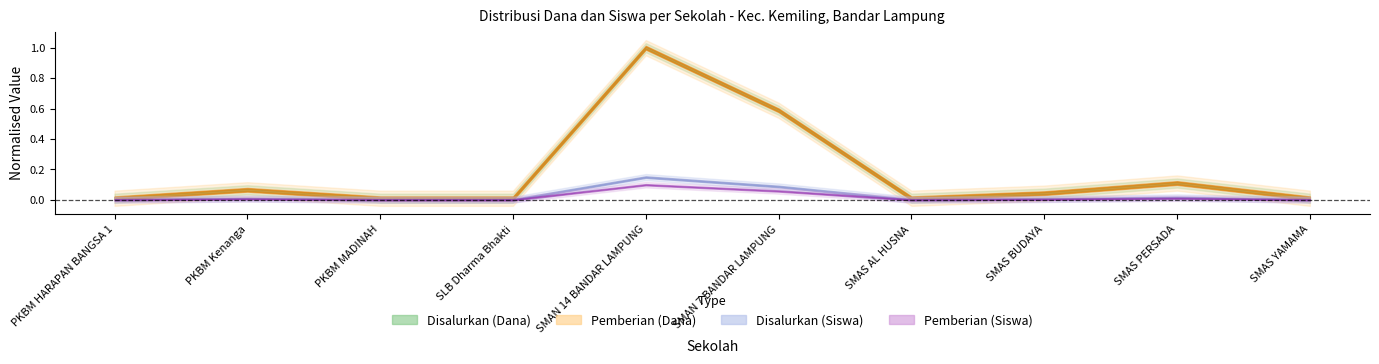

In Disalurkan (Dana), how many points are lower than both neighbors (excluding endpoints)?

1